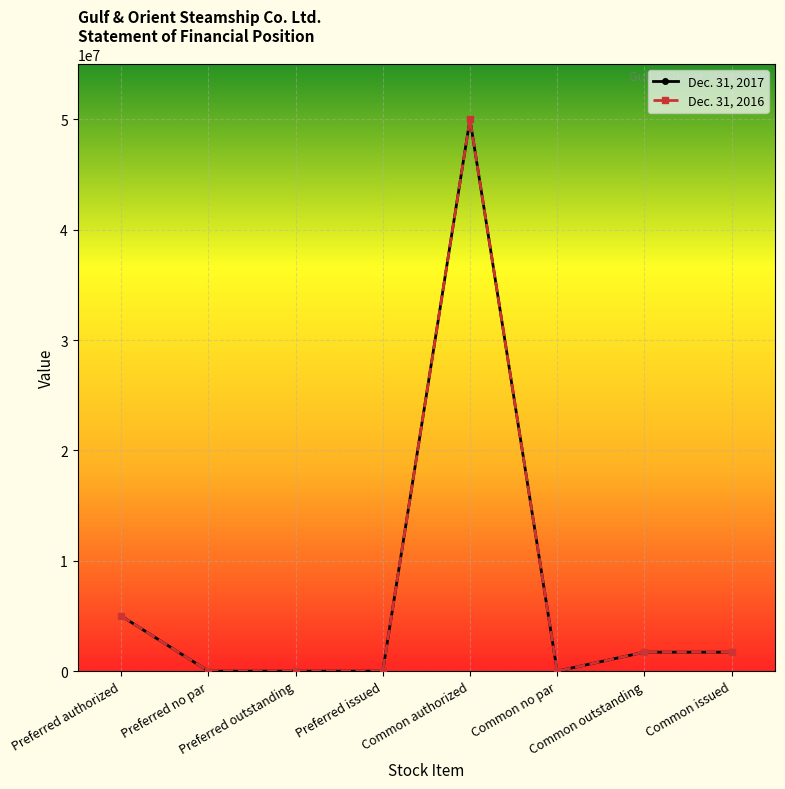

Does the chart have visible grid lines?

Yes